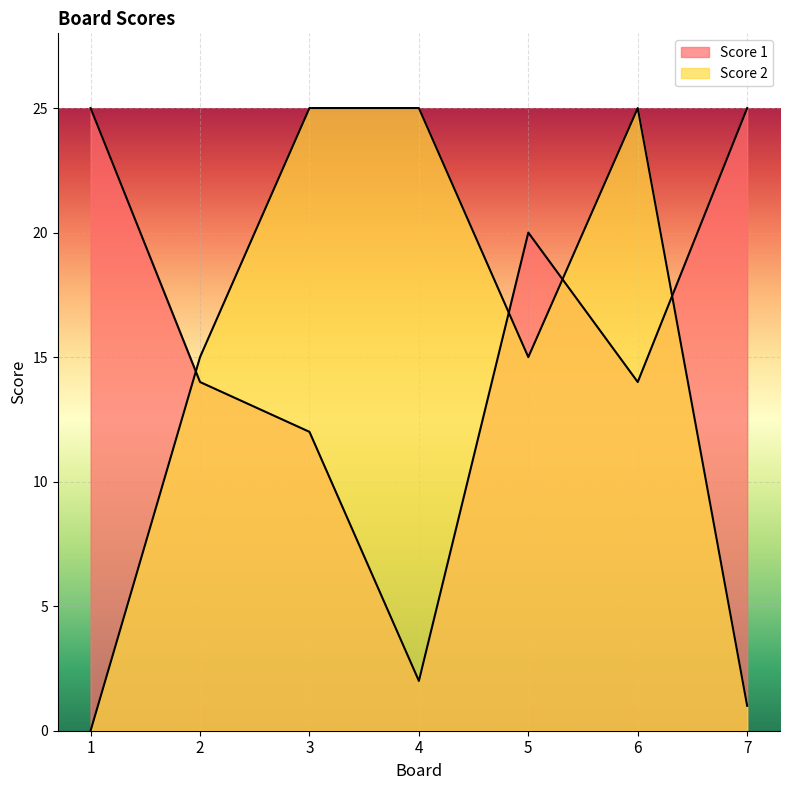

Between 2 and 5, which series saw the biggest shift?

Score 1